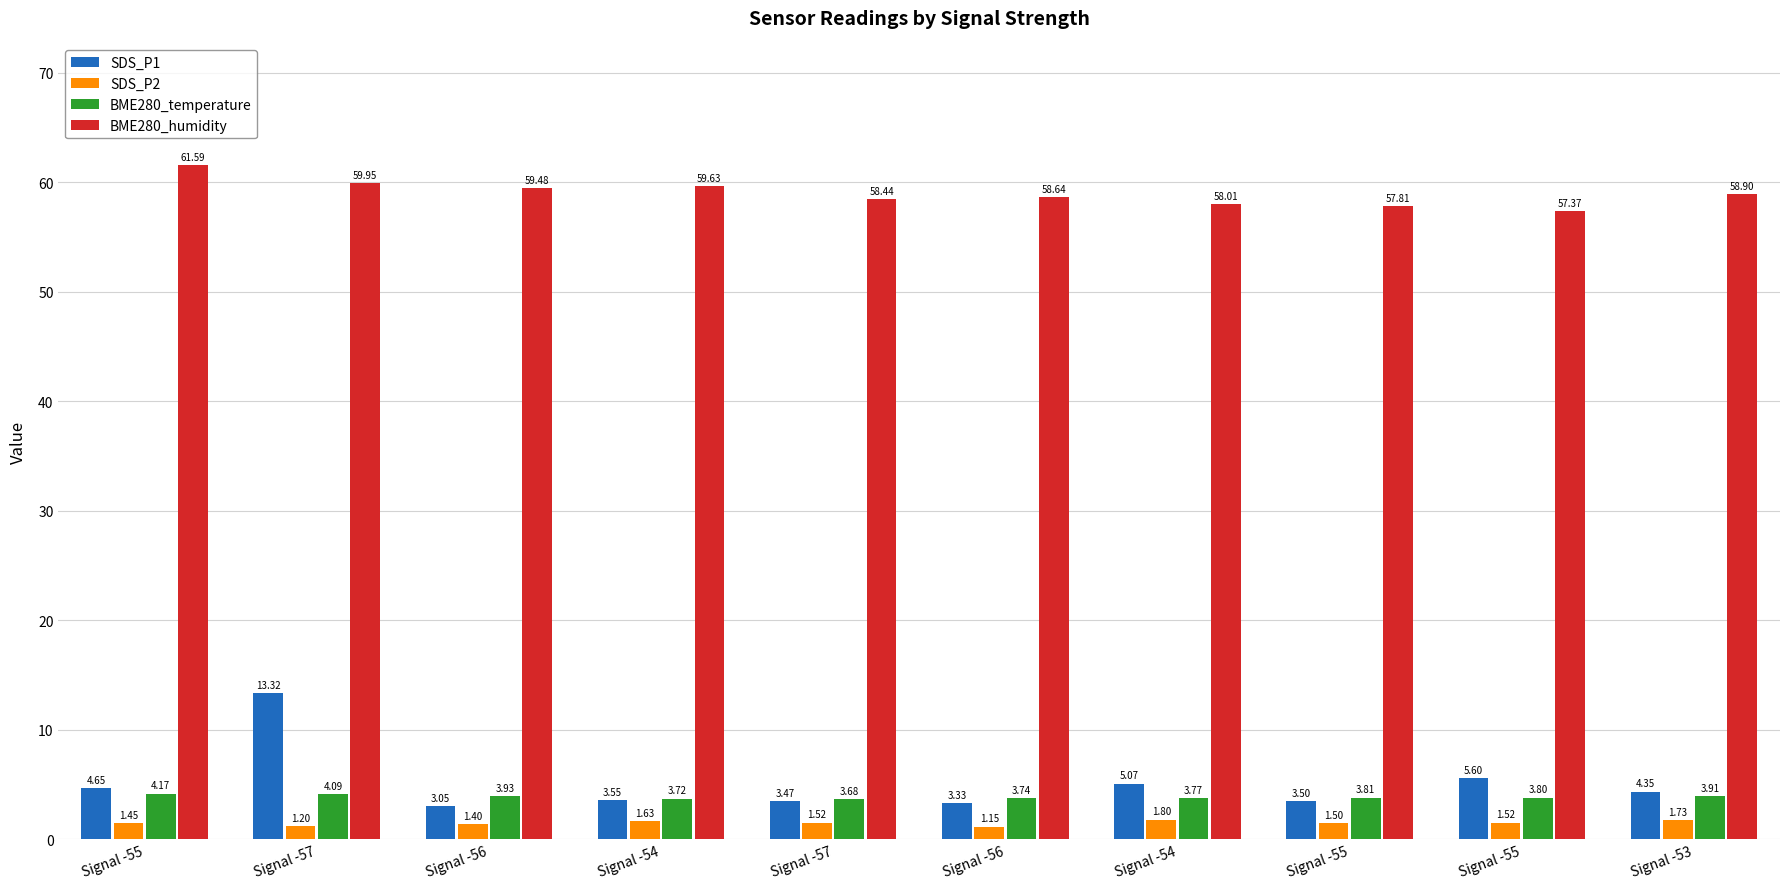

Rank the series by their maximum value, from highest to lowest.

BME280_humidity, SDS_P1, BME280_temperature, SDS_P2